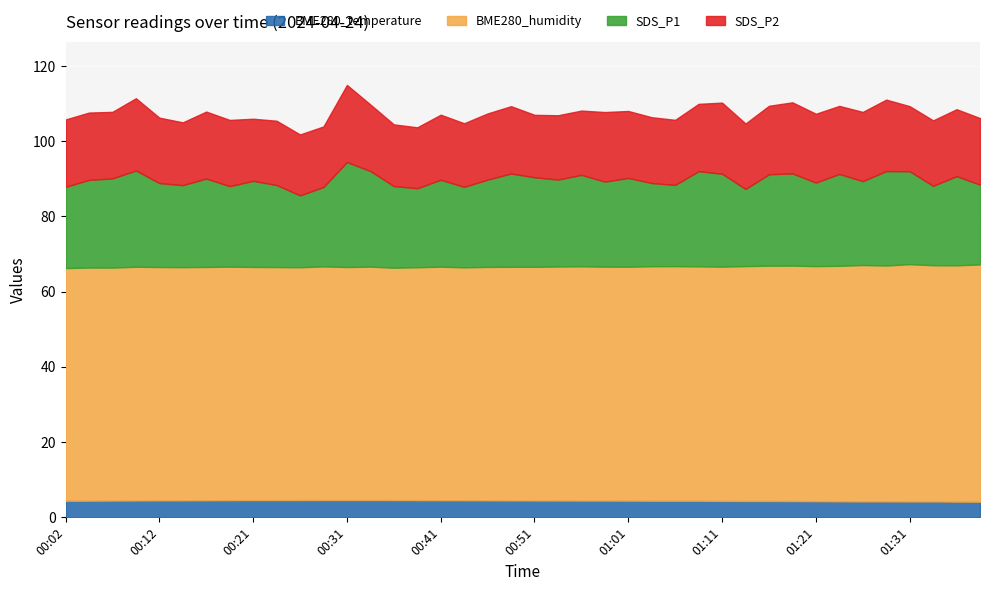

Which series has the largest total across all categories?

BME280_humidity